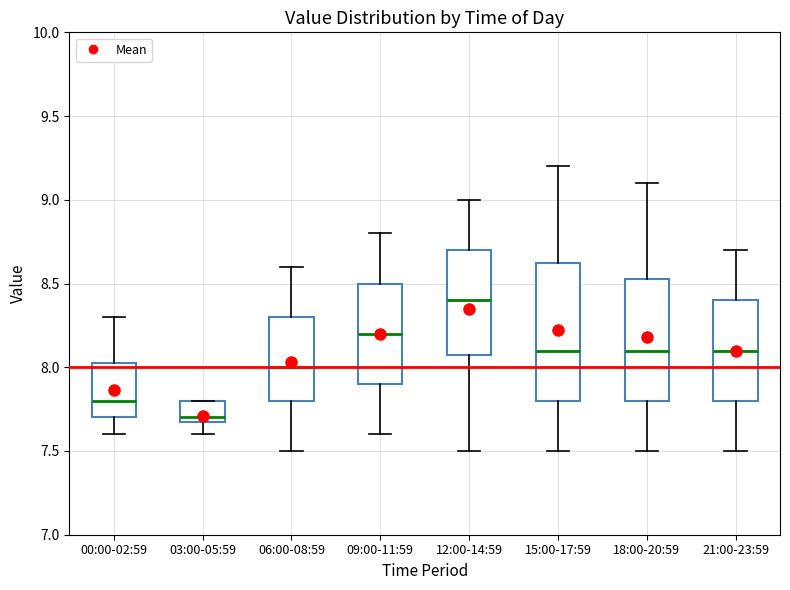

Which box has the lowest median line?

03:00-05:59